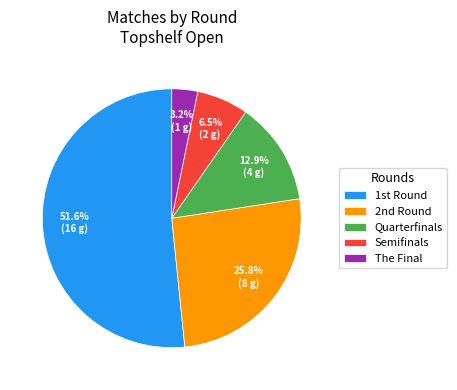

Rank the categories by value from lowest to highest.

The Final, Semifinals, Quarterfinals, 2nd Round, 1st Round